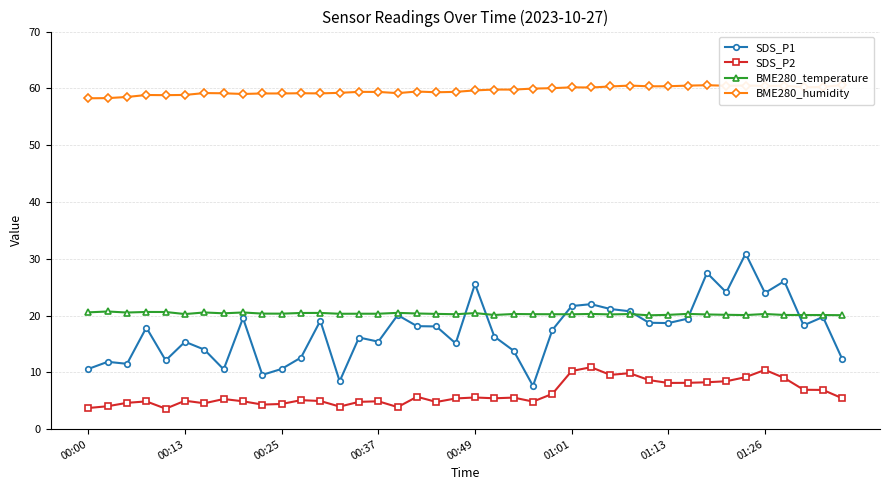

What is the minimum value for SDS_P1?

7.6